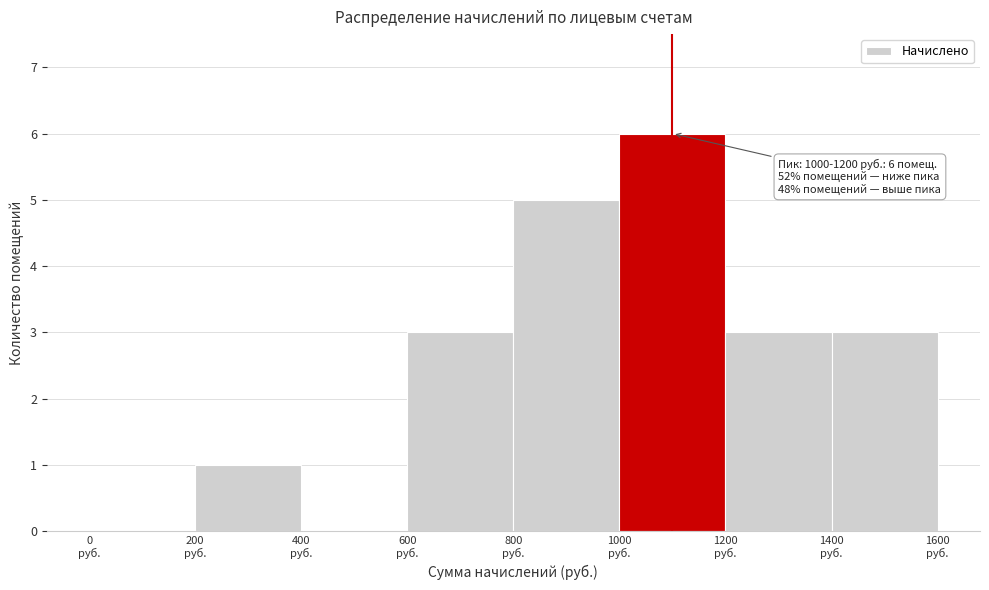

Over which range of the x-axis is the bar tallest?

1000 to 1200